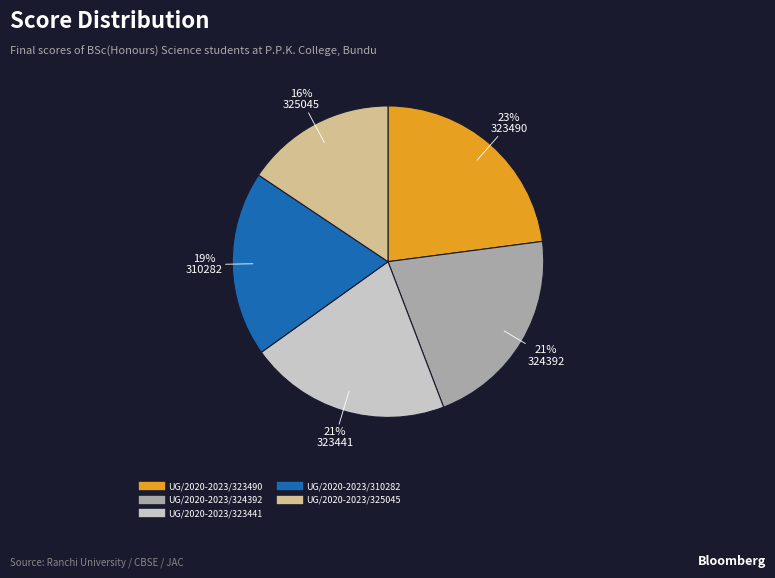

Is UG/2020-2023/325045 the majority of the pie?

No